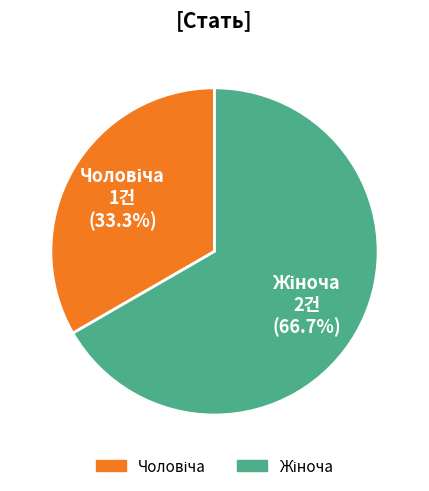

To the nearest percent, what is the difference between the largest and smallest slice percentages?

33%